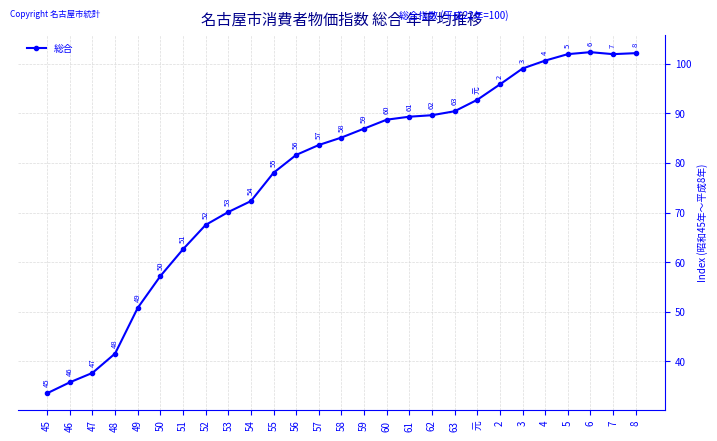

Which label corresponds to the largest value in the chart?

6